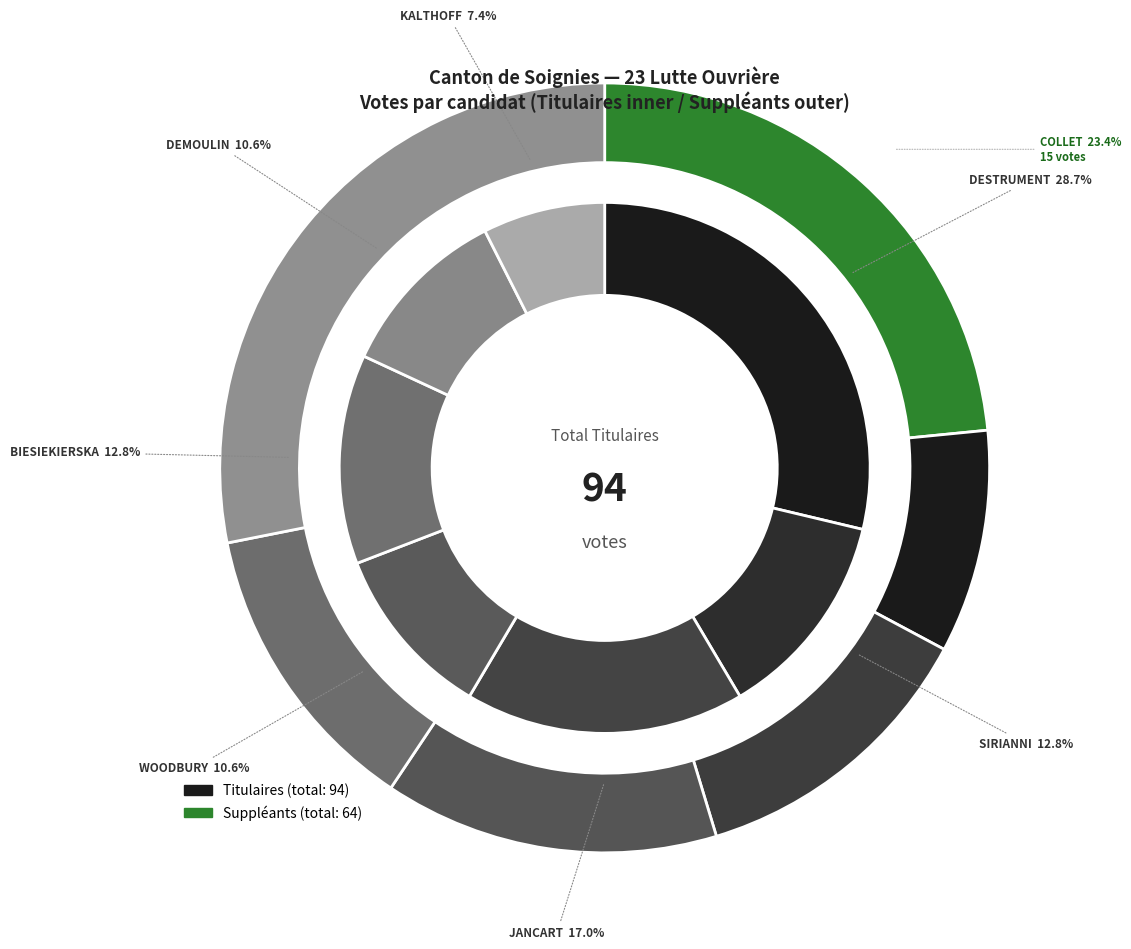

Does SIRIANNI Beniamino represent more than half of the total?

No